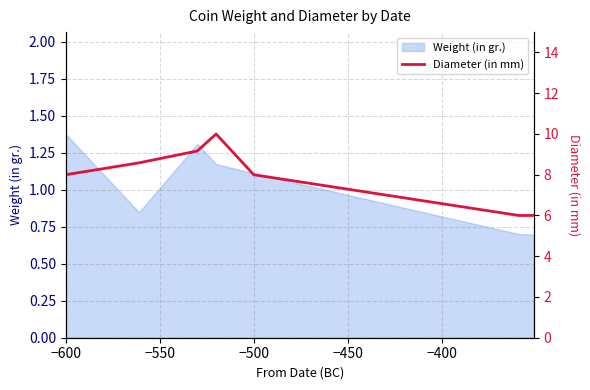

Is it true that Weight (in gr.) equals 1.5 at −500?

False